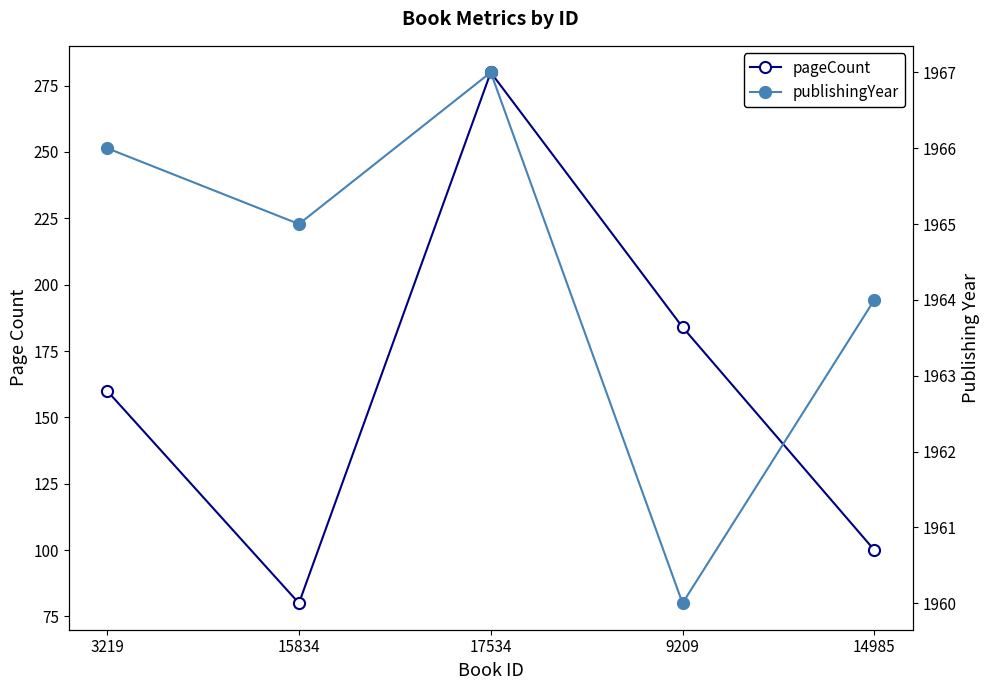

At which label does pageCount reach its minimum?

15834